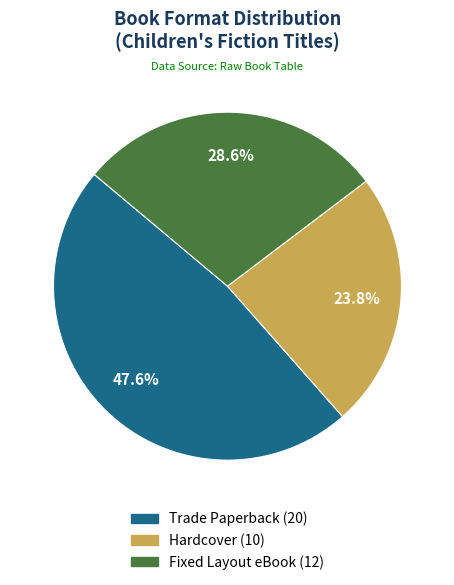

To the nearest percent, what portion does Trade Paperback represent?

48%